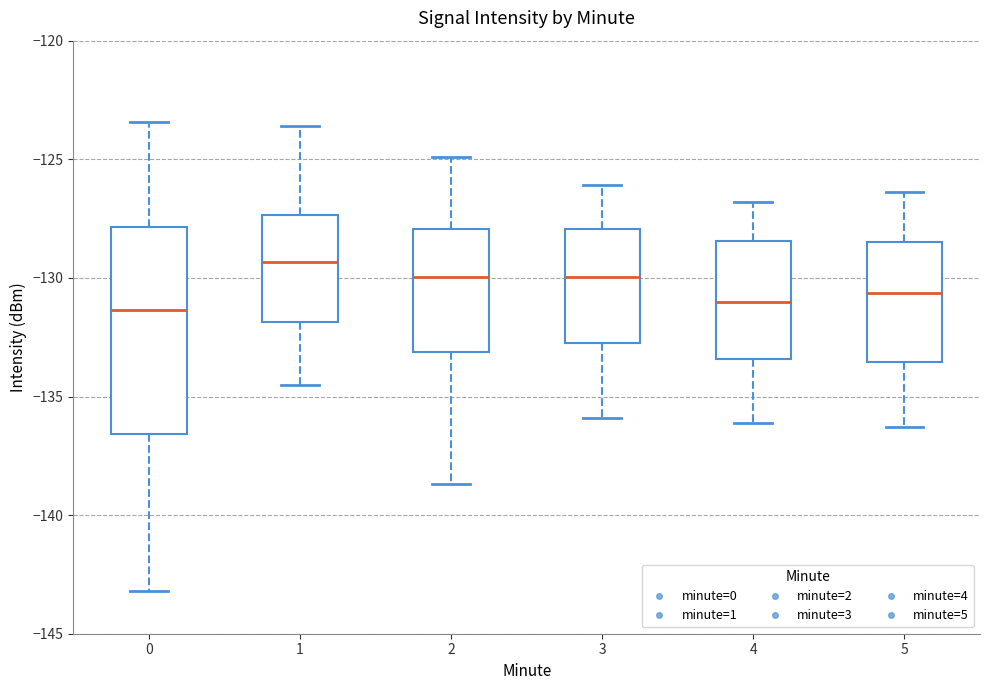

Reading left to right, transcribe this box plot: for each box, give where its median line is, the range the box spans, and where its two whiskers end, as read against the y-axis. The values are not printed on the chart, so give them approximately, as read against the axis.

0: median -131.5, box -136.5 to -128.0, whiskers -143.0 to -123.5
1: median -129.5, box -132.0 to -127.5, whiskers -134.5 to -123.5
2: median -130.0, box -133.0 to -128.0, whiskers -138.5 to -125.0
3: median -130.0, box -132.5 to -128.0, whiskers -136.0 to -126.0
4: median -131.0, box -133.5 to -128.5, whiskers -136.0 to -127.0
5: median -130.5, box -133.5 to -128.5, whiskers -136.5 to -126.5